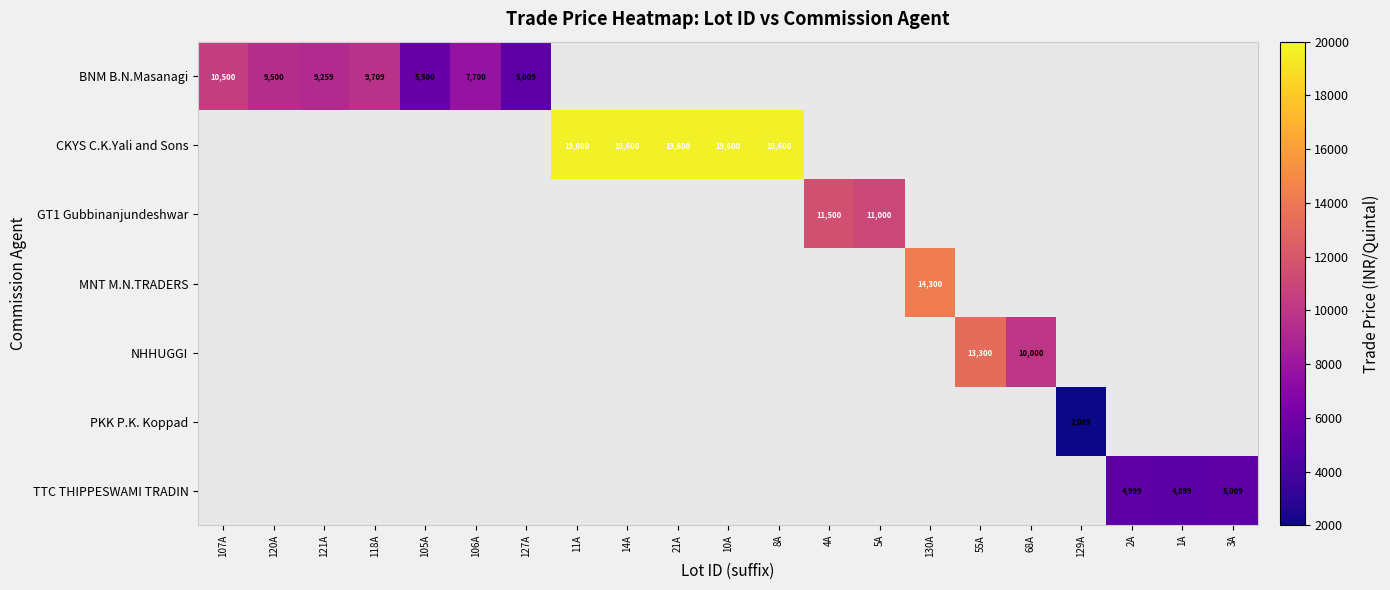

True or false: BNM B.N.Masanagi has a value of 15290 at 118A.

False